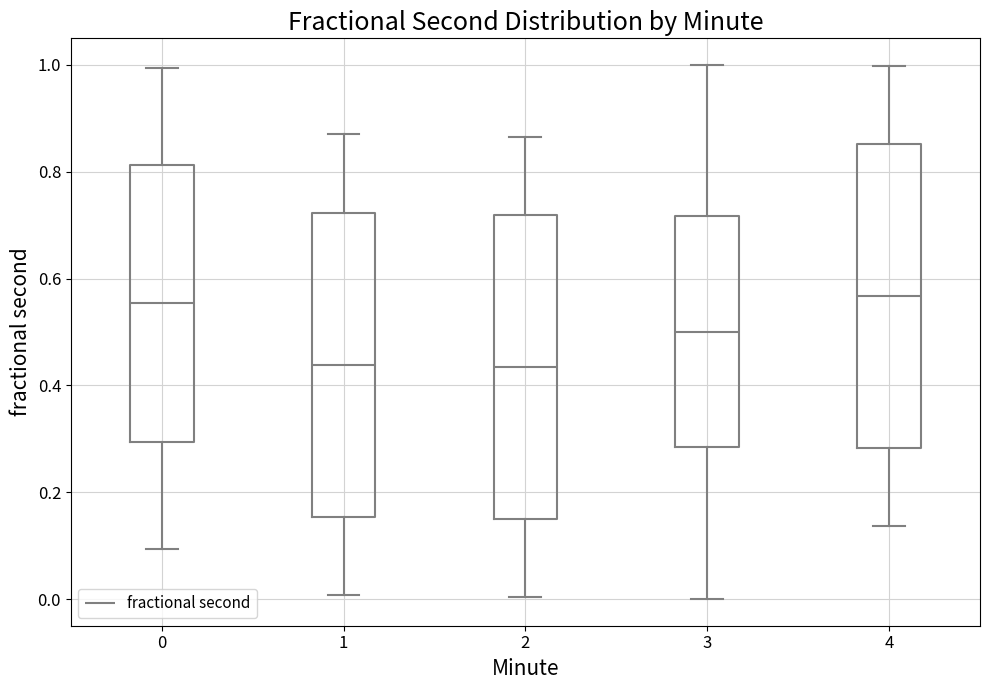

Reading left to right, transcribe this box plot: for each box, give where its median line is, the range the box spans, and where its two whiskers end, as read against the y-axis. The values are not printed on the chart, so give them approximately, as read against the axis.

0: median 0.56, box 0.30 to 0.82, whiskers 0.10 to 1.00
1: median 0.44, box 0.16 to 0.72, whiskers 0.00 to 0.86
2: median 0.44, box 0.16 to 0.72, whiskers 0.00 to 0.86
3: median 0.50, box 0.28 to 0.72, whiskers 0.00 to 1.00
4: median 0.56, box 0.28 to 0.86, whiskers 0.14 to 1.00